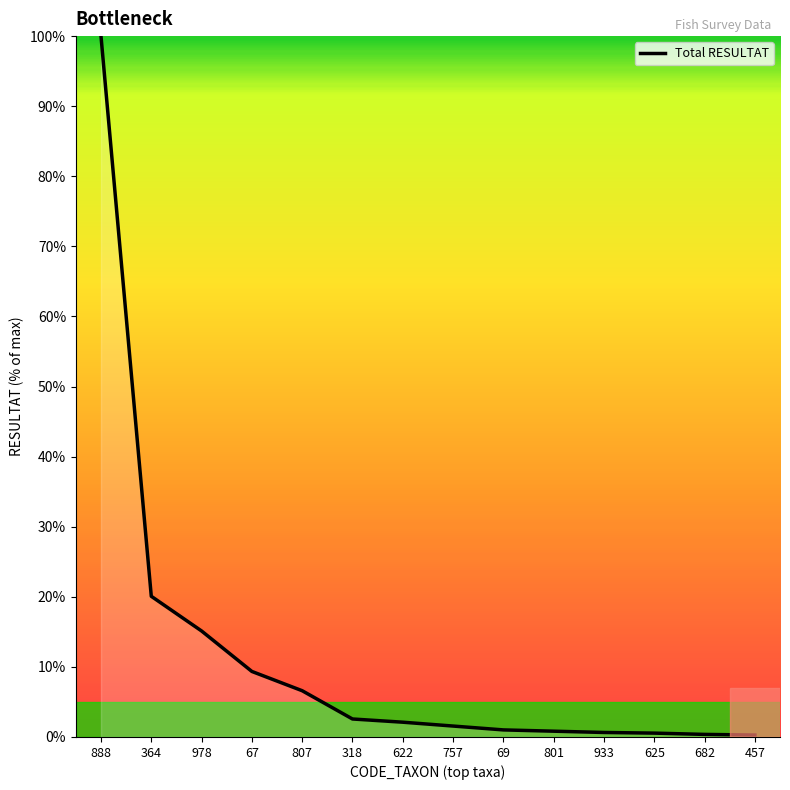

Is it true that the value at 67 is 9.3?

True